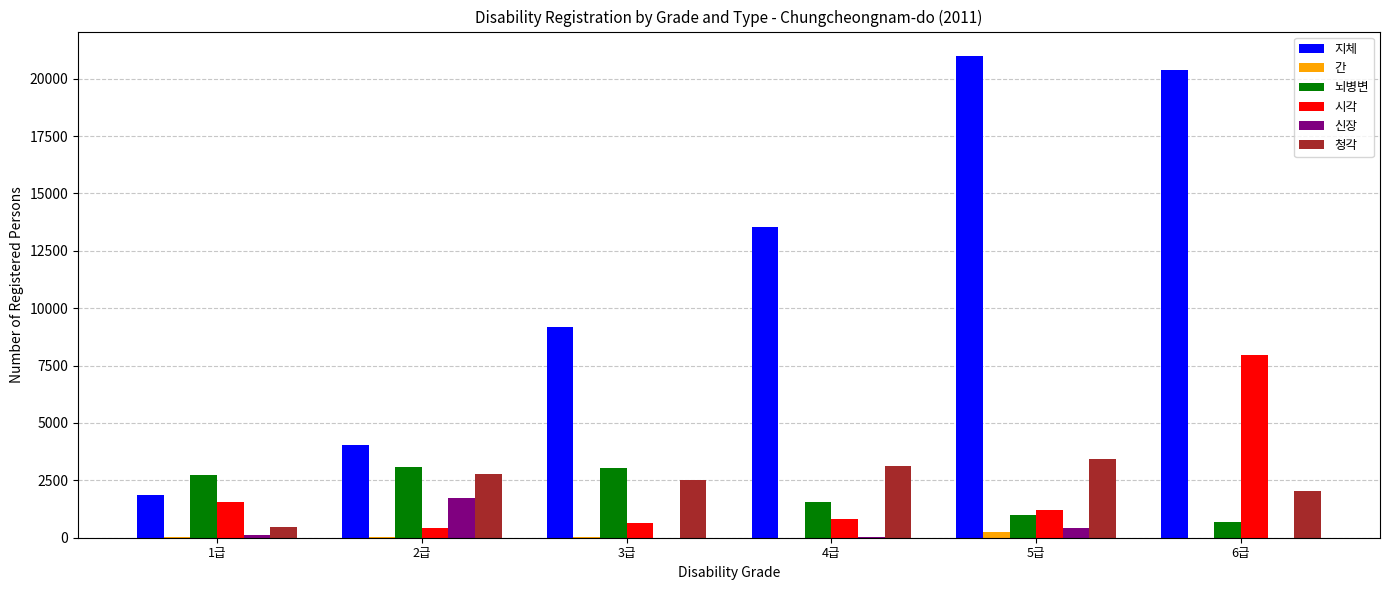

True or false: 지체 has a value of 1866 at 1급.

True